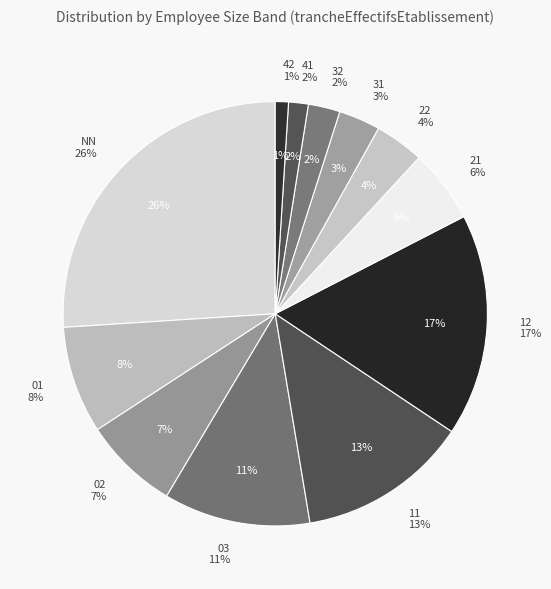

Which slice is the largest?

NN